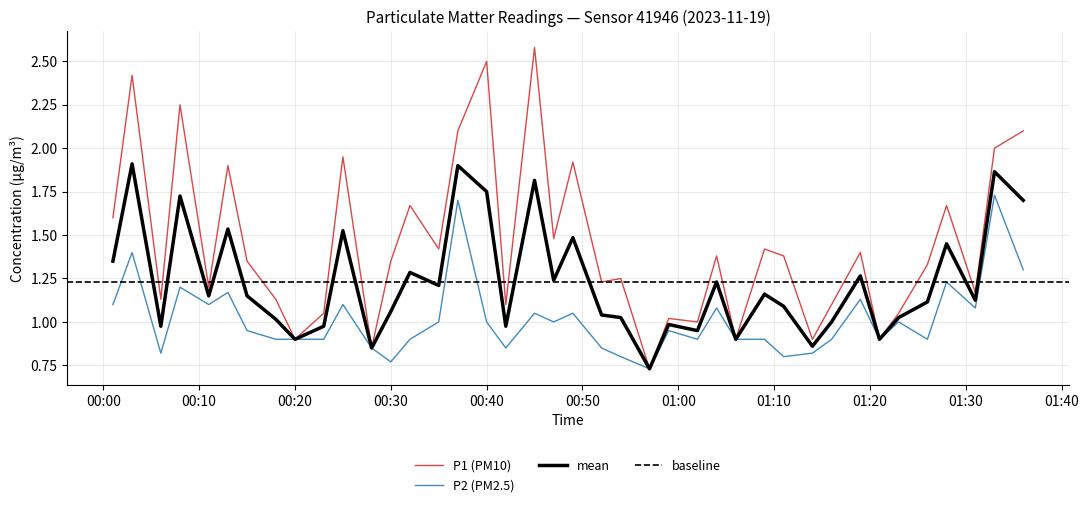

True or false: P2 (PM2.5) has a value of 0.9 at 00:15.

True